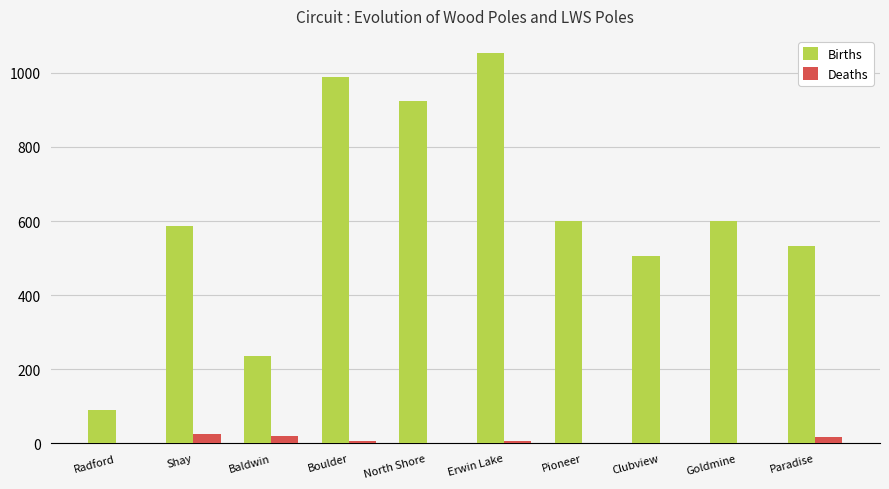

What is the maximum value shown in the chart?

1054